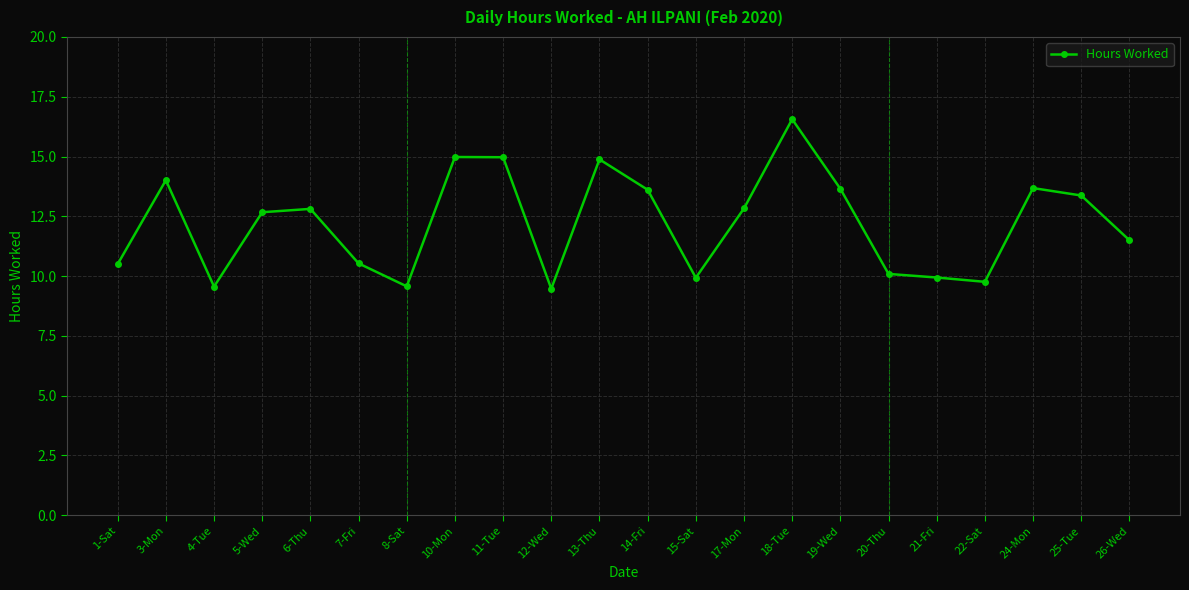

Where is the first local maximum?

3-Mon